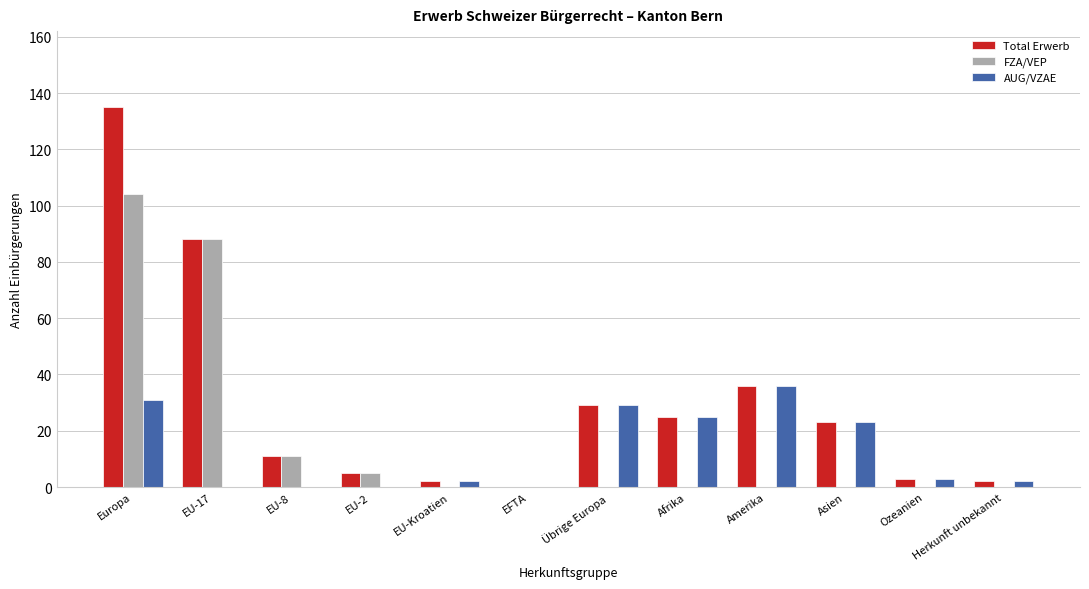

Which series has the widest spread of values?

Total Erwerb